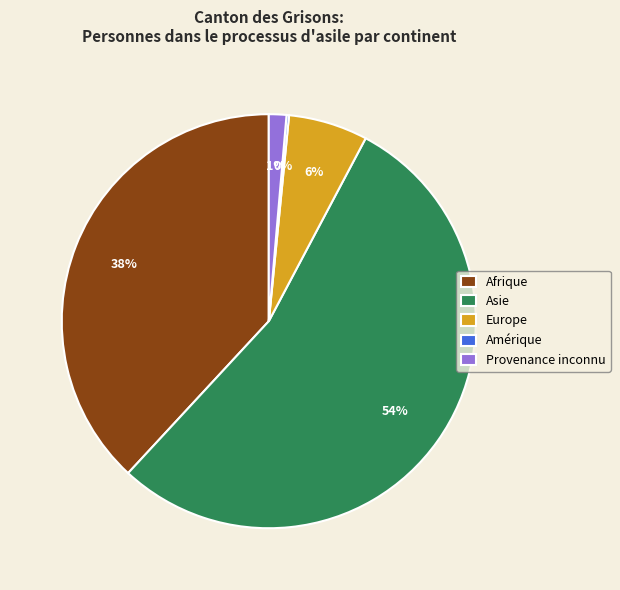

Does Europe represent more than half of the total?

No